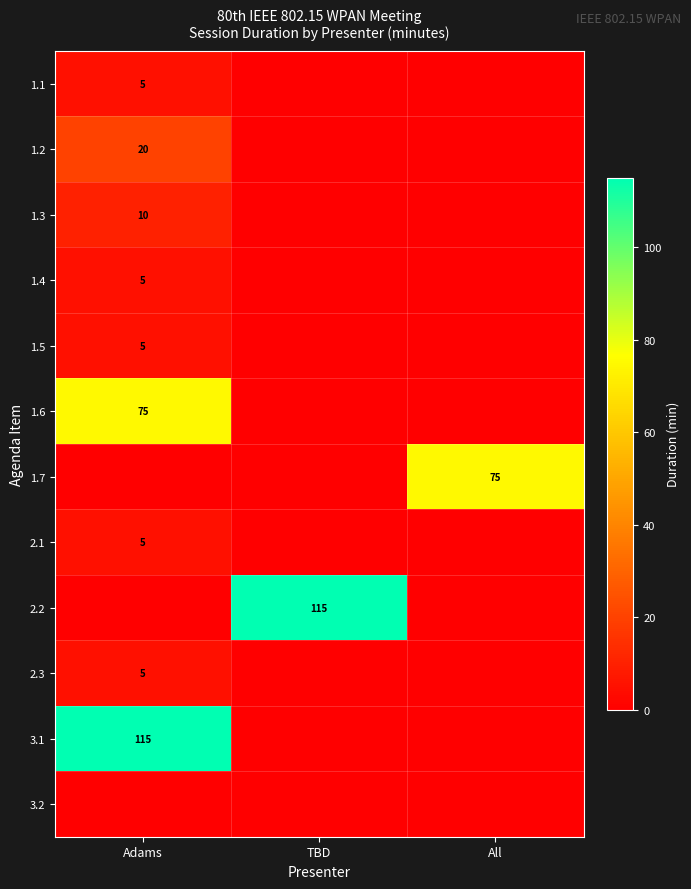

The value of 1.5 at Adams is 5. True or false?

True